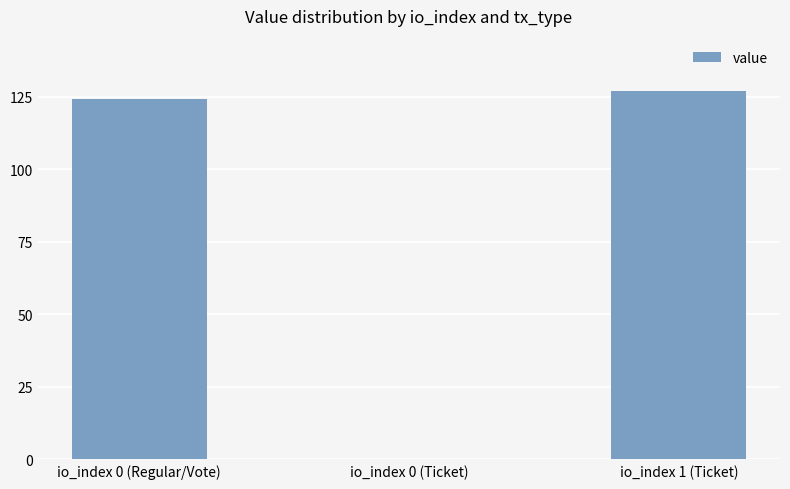

The value at io_index 0 (Regular/Vote) is 163.3. True or false?

False